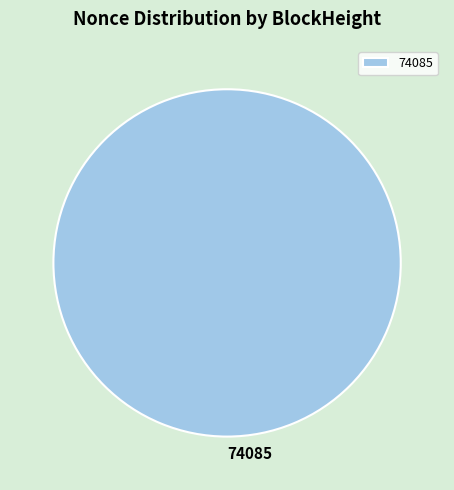

Rank the categories by value from highest to lowest.

74085